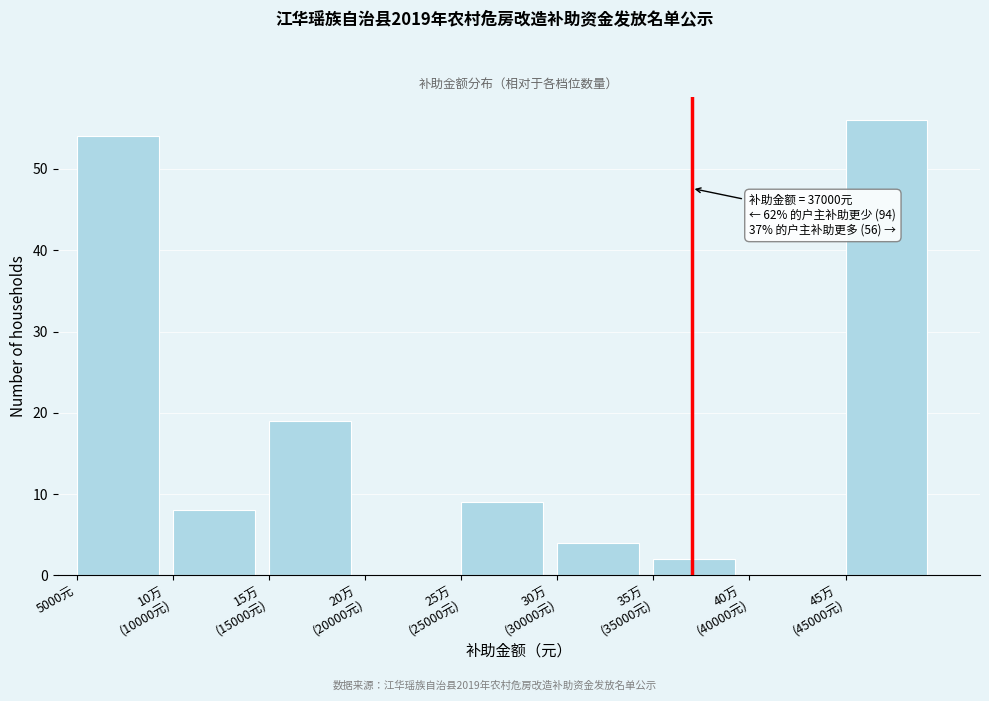

What is the greatest value displayed?

56